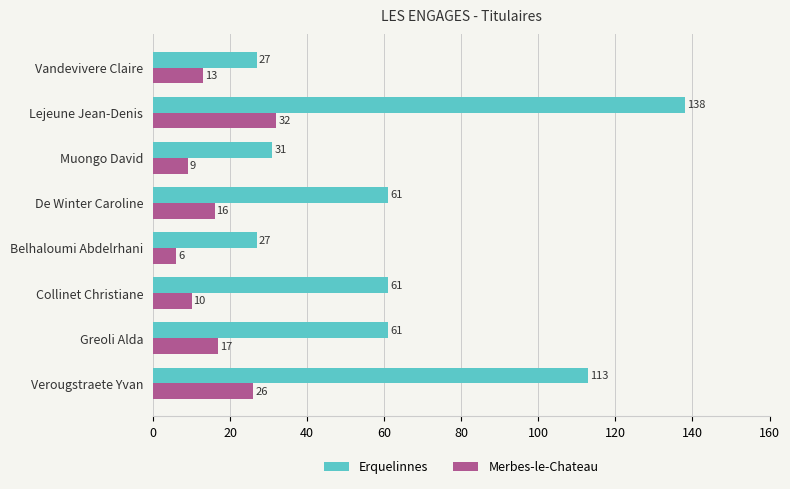

At Belhaloumi Abdelrhani, list the series in order from largest to smallest.

Erquelinnes, Merbes-le-Chateau